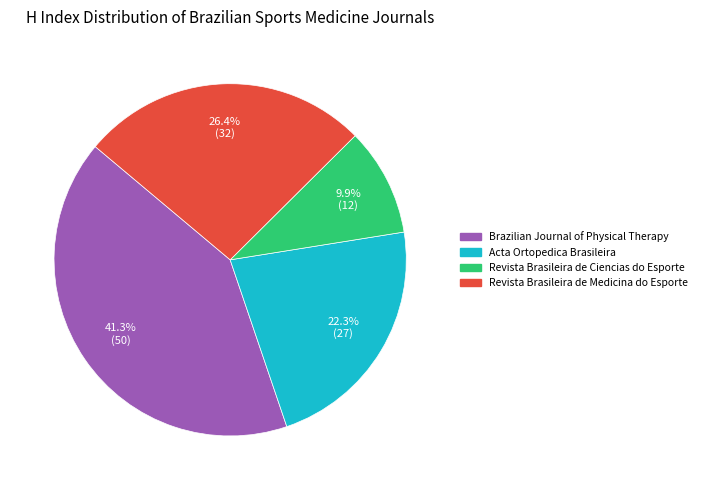

Is Brazilian Journal of Physical Therapy the majority of the pie?

No